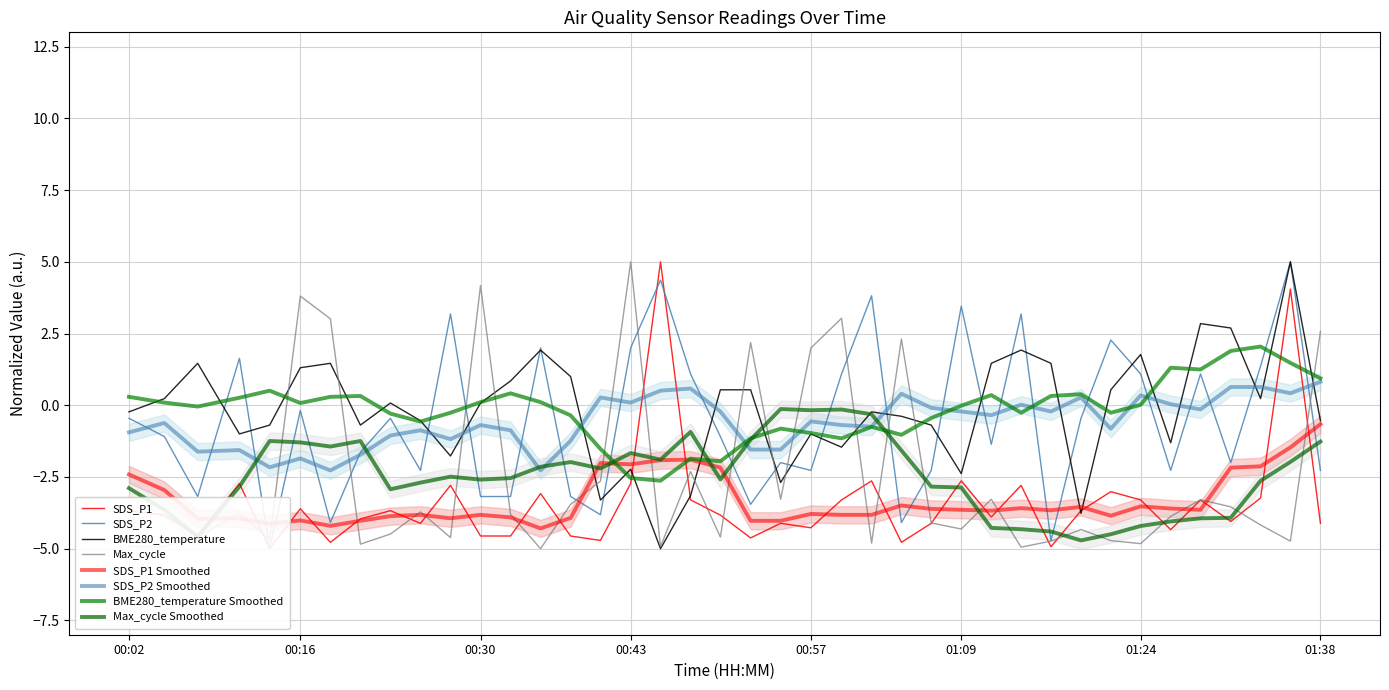

What is the minimum value for BME280_temperature?

-5.0